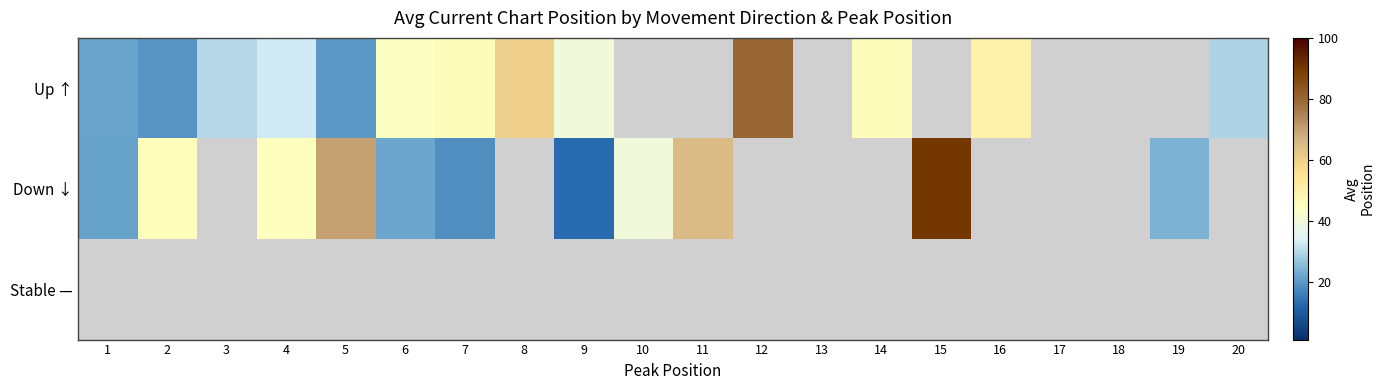

Where is Down ↓ nearest to the value 51?

2